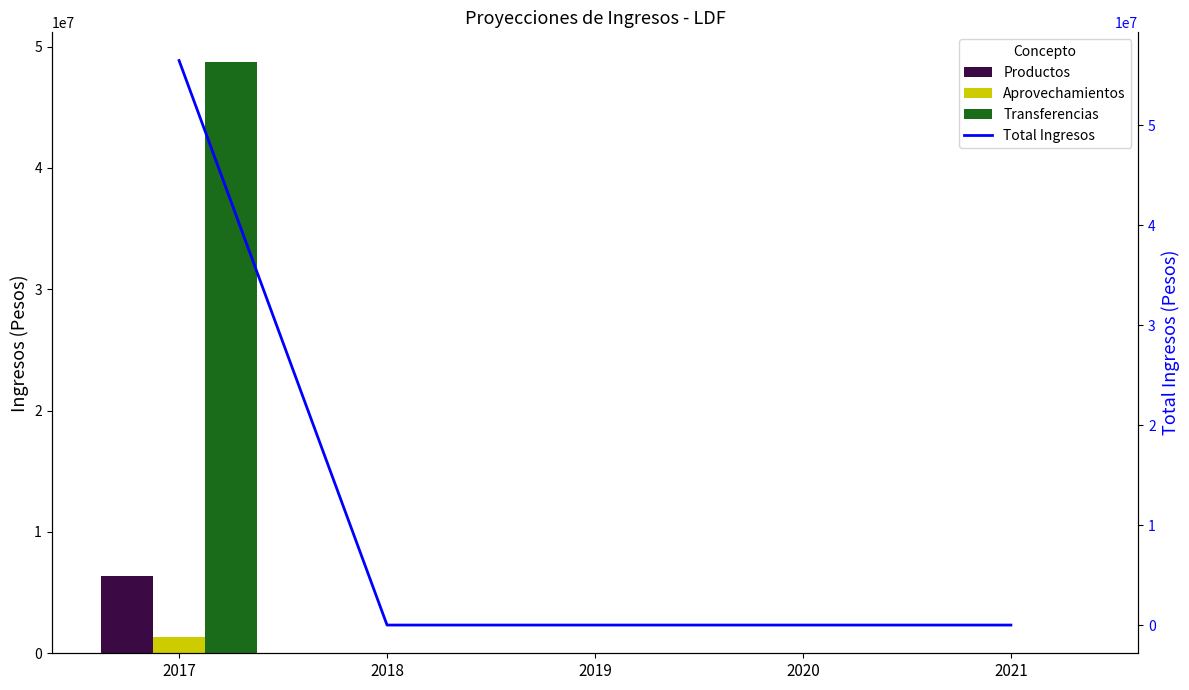

List the series in order of their peak value, lowest first.

Aprovechamientos, Productos, Transferencias, Total Ingresos